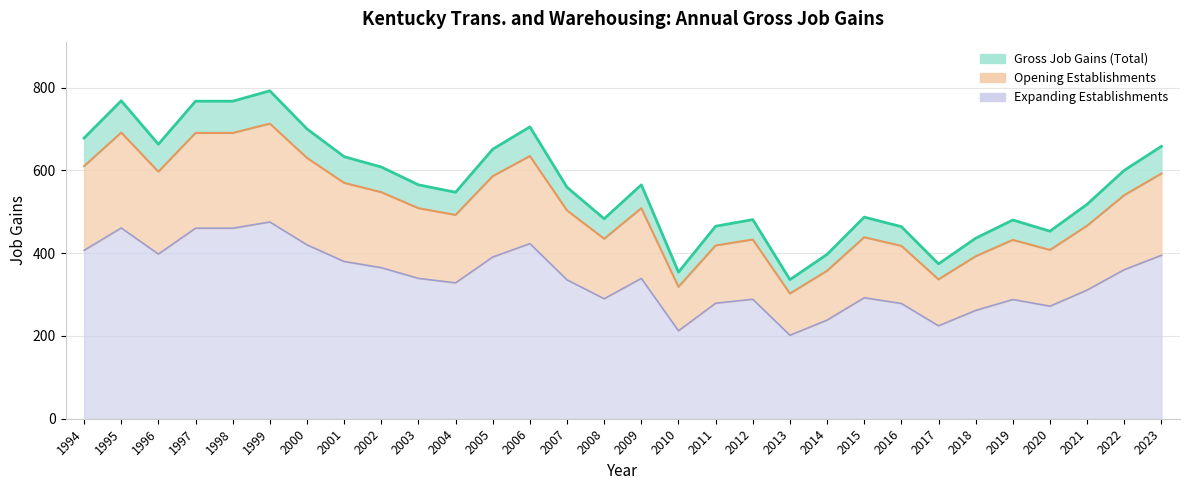

Which has a higher value, 2005 or 1995?

1995